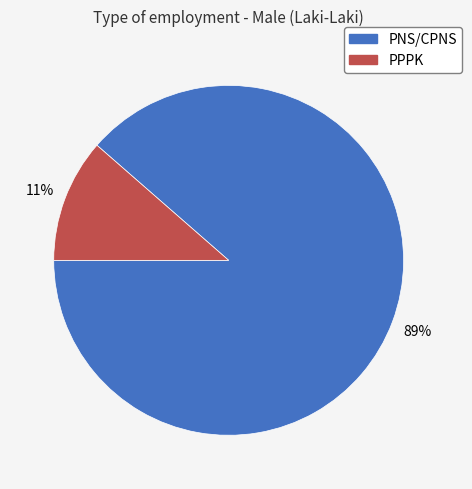

Do PPPK and PNS/CPNS together represent more than half of the pie?

Yes